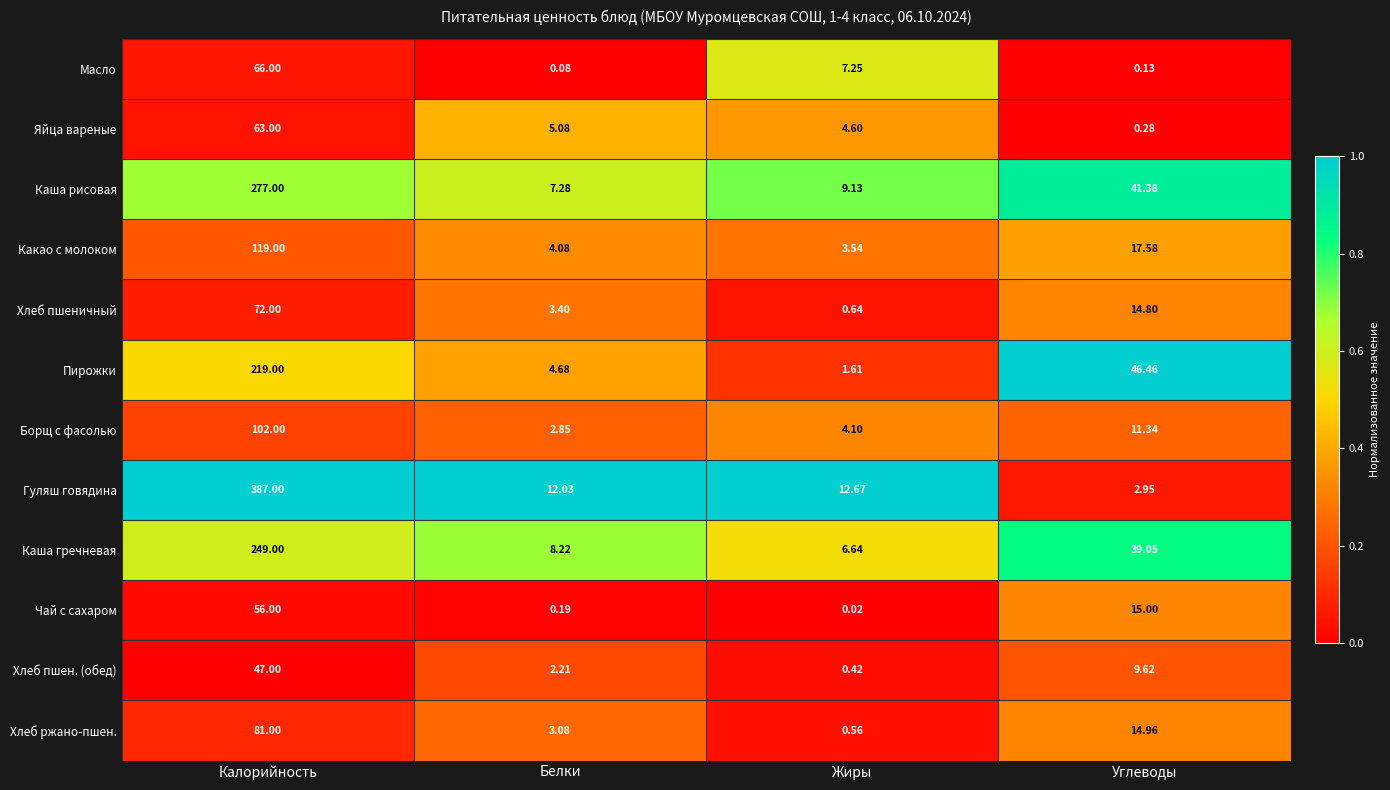

Which category has the lowest value across all series?

Жиры